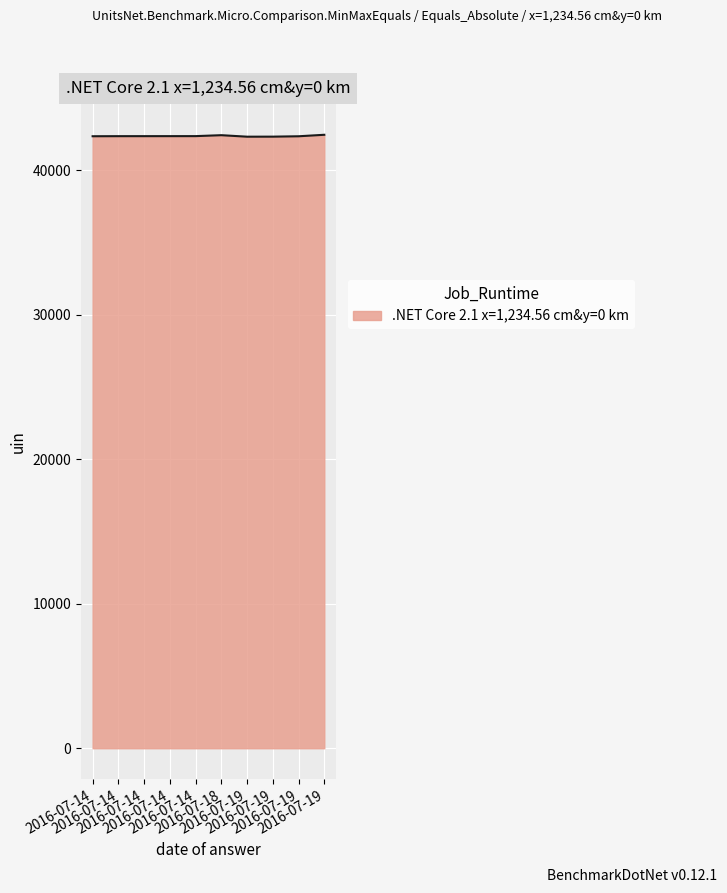

What is the greatest value displayed?

42451